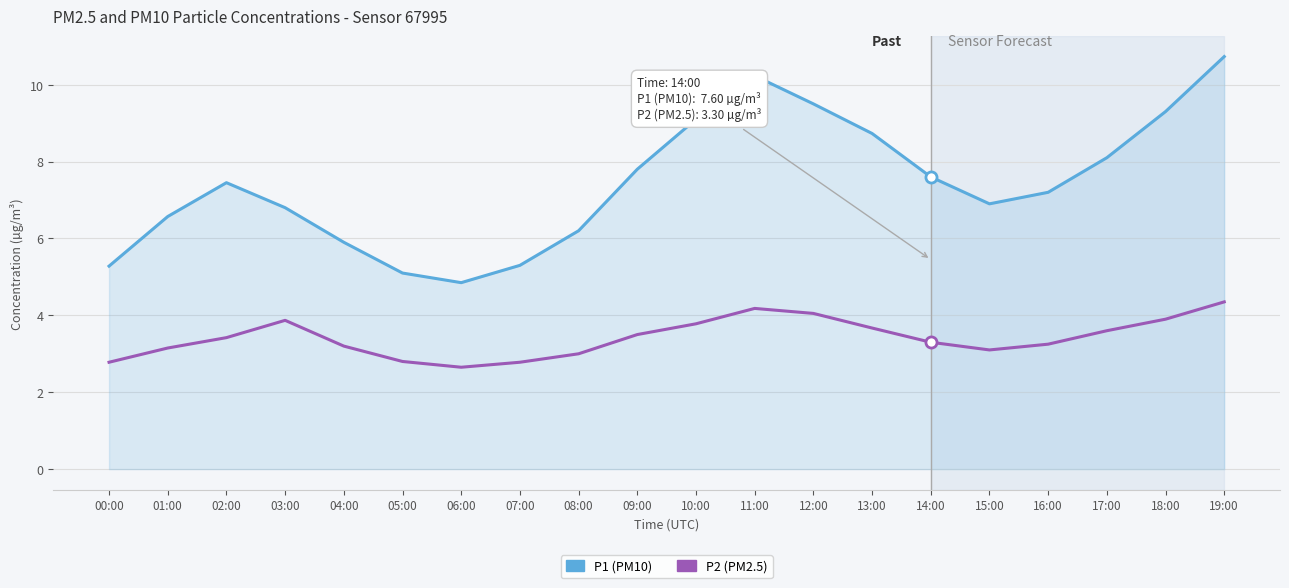

Count the number of categories in the chart.

20